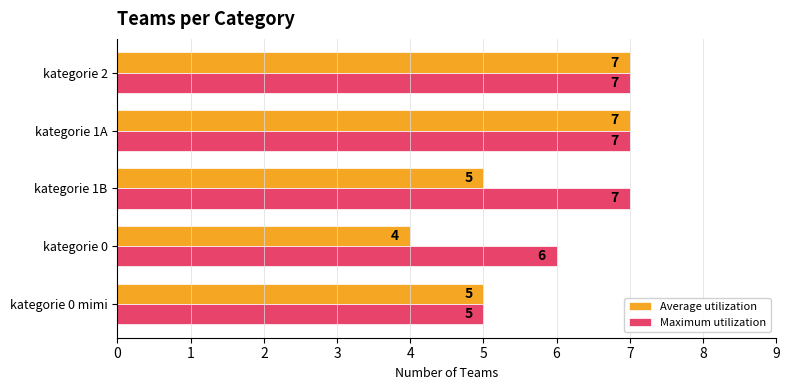

Which series has the largest range (max minus min)?

Average utilization